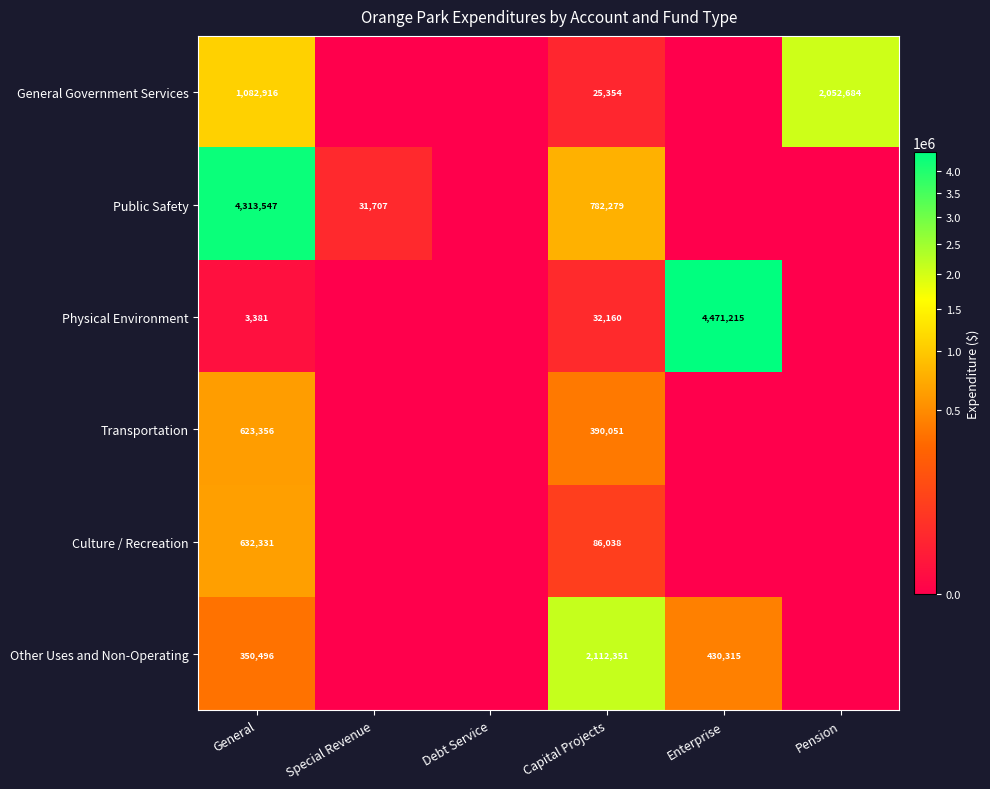

Is it true that General Government Services equals 2052684 at Pension?

True